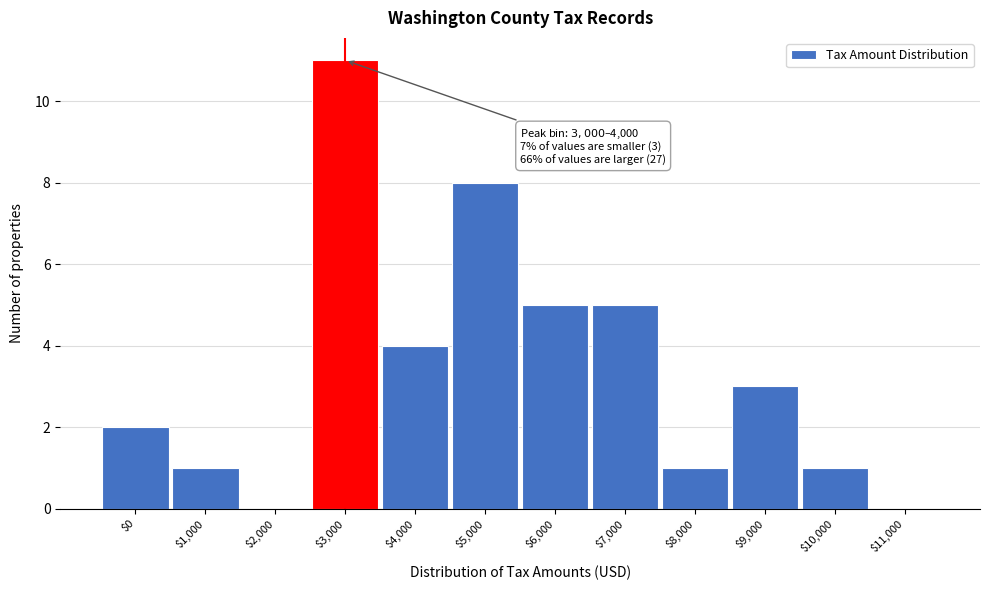

What is the greatest value displayed?

11